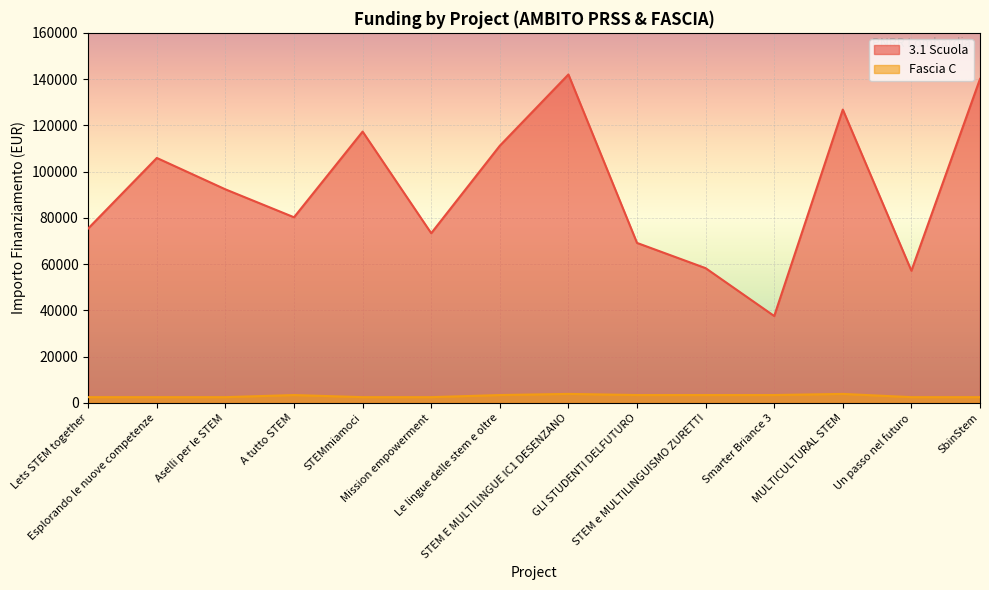

The Fascia C series shows 3413.0 at Smarter Briance 3. True or false?

True